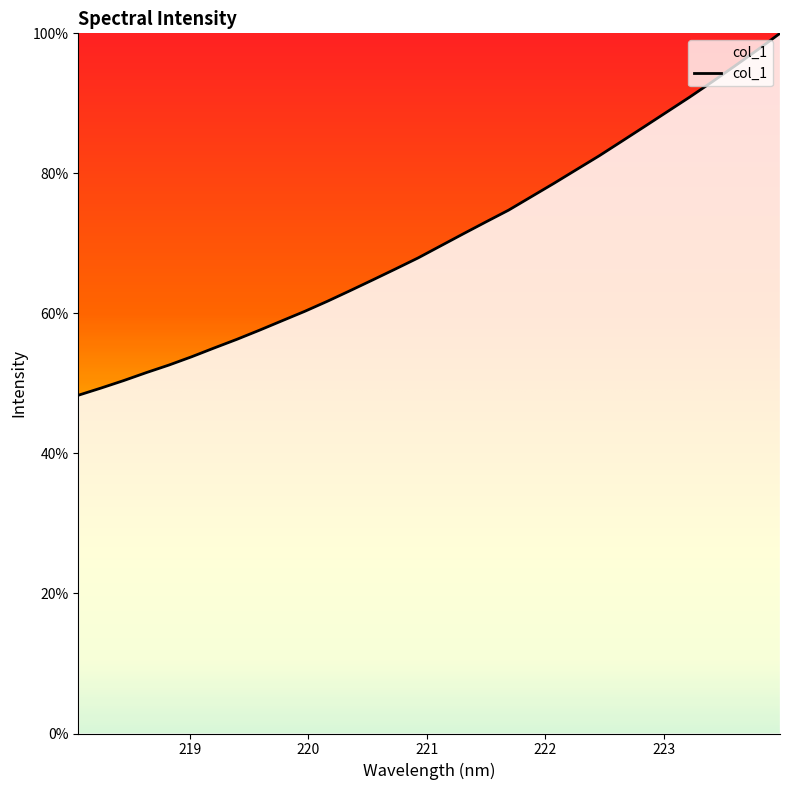

What is the greatest value displayed?

100.0